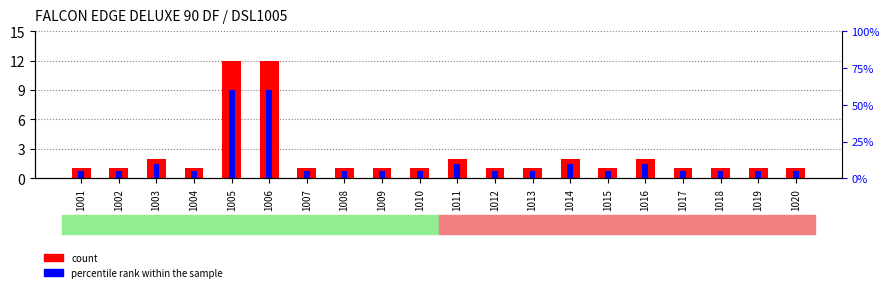

Reading left to right, transcribe all the data shown in this chart.

count: 1001=1	1002=1	1003=2	1004=1	1005=12	1006=12	1007=1	1008=1	1009=1	1010=1	1011=2	1012=1	1013=1	1014=2	1015=1	1016=2	1017=1	1018=1	1019=1	1020=1
percentile rank within the sample: 1001=5	1002=5	1003=10	1004=5	1005=60	1006=60	1007=5	1008=5	1009=5	1010=5	1011=10	1012=5	1013=5	1014=10	1015=5	1016=10	1017=5	1018=5	1019=5	1020=5